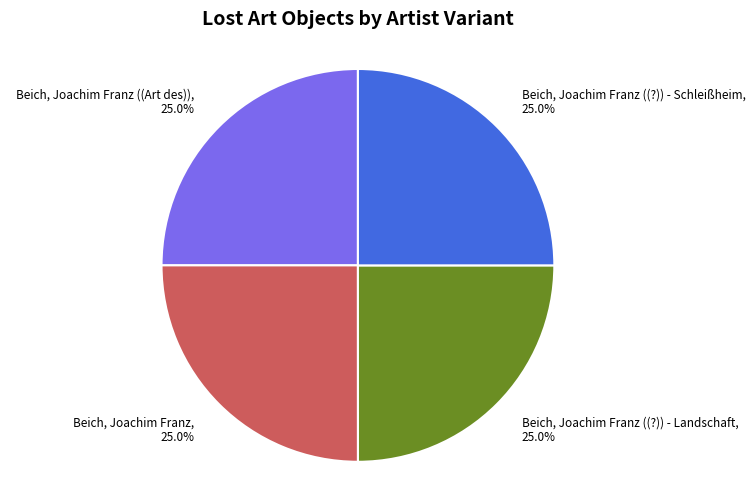

To the nearest percent, what is the average slice percentage?

25%